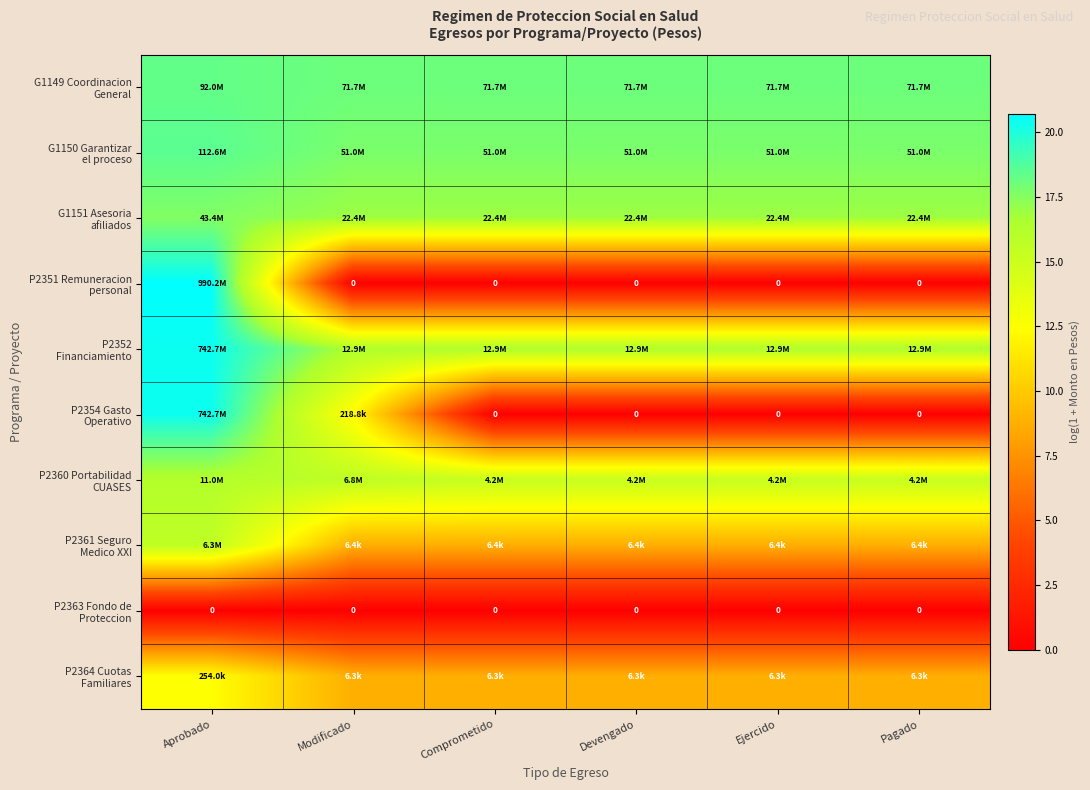

How many data points does each series have?

6